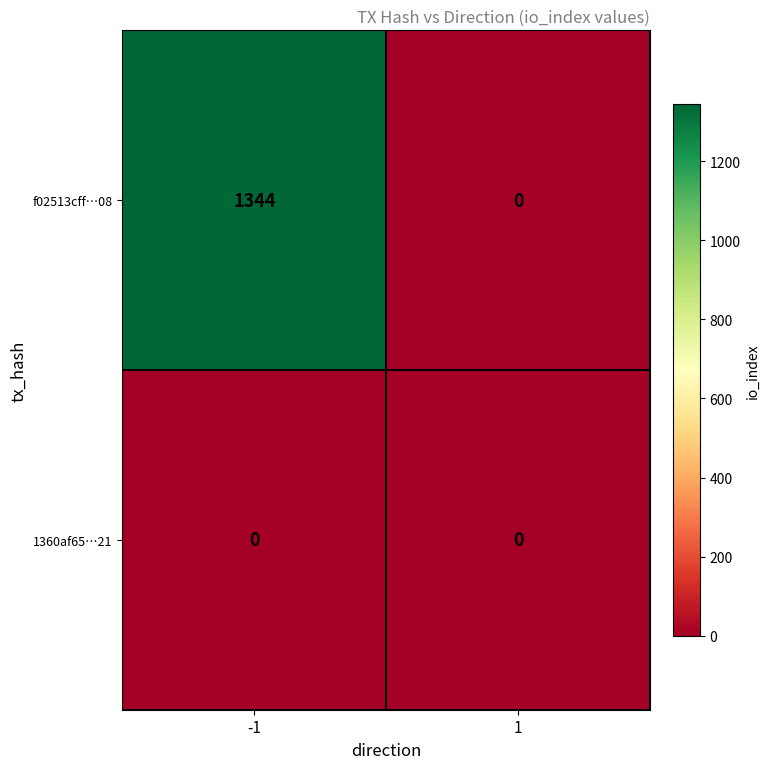

What is the maximum value for f02513cff…08?

1344